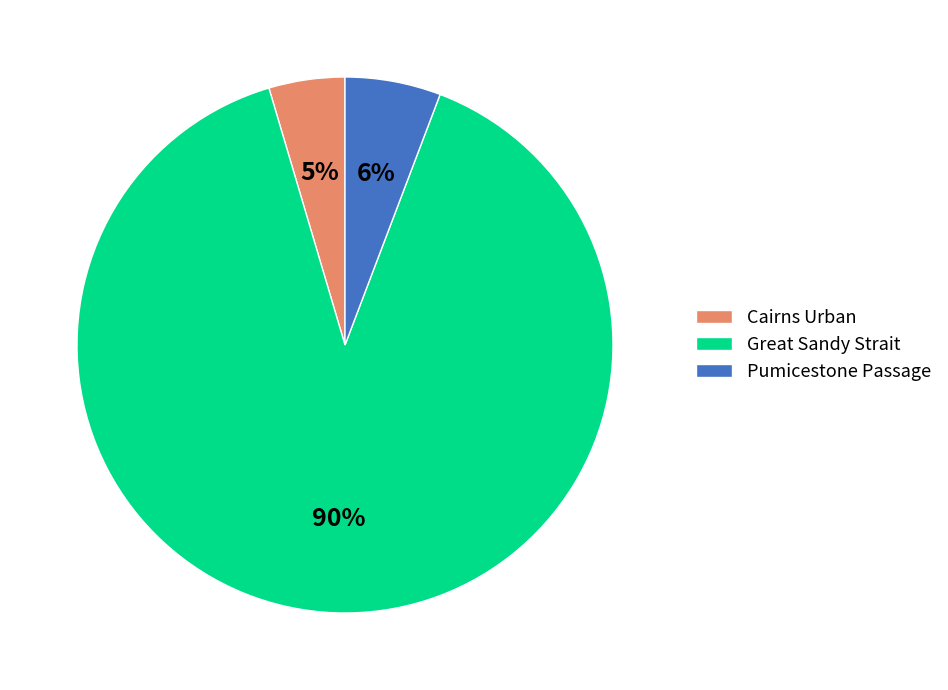

Is there any slice that represents more than half of the pie?

Yes